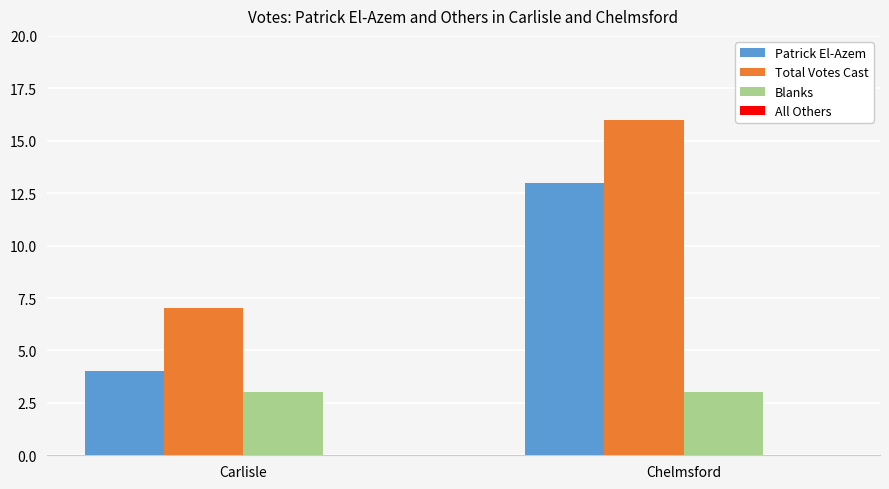

Rank the series by their maximum value, from lowest to highest.

Blanks, Patrick El-Azem, Total Votes Cast